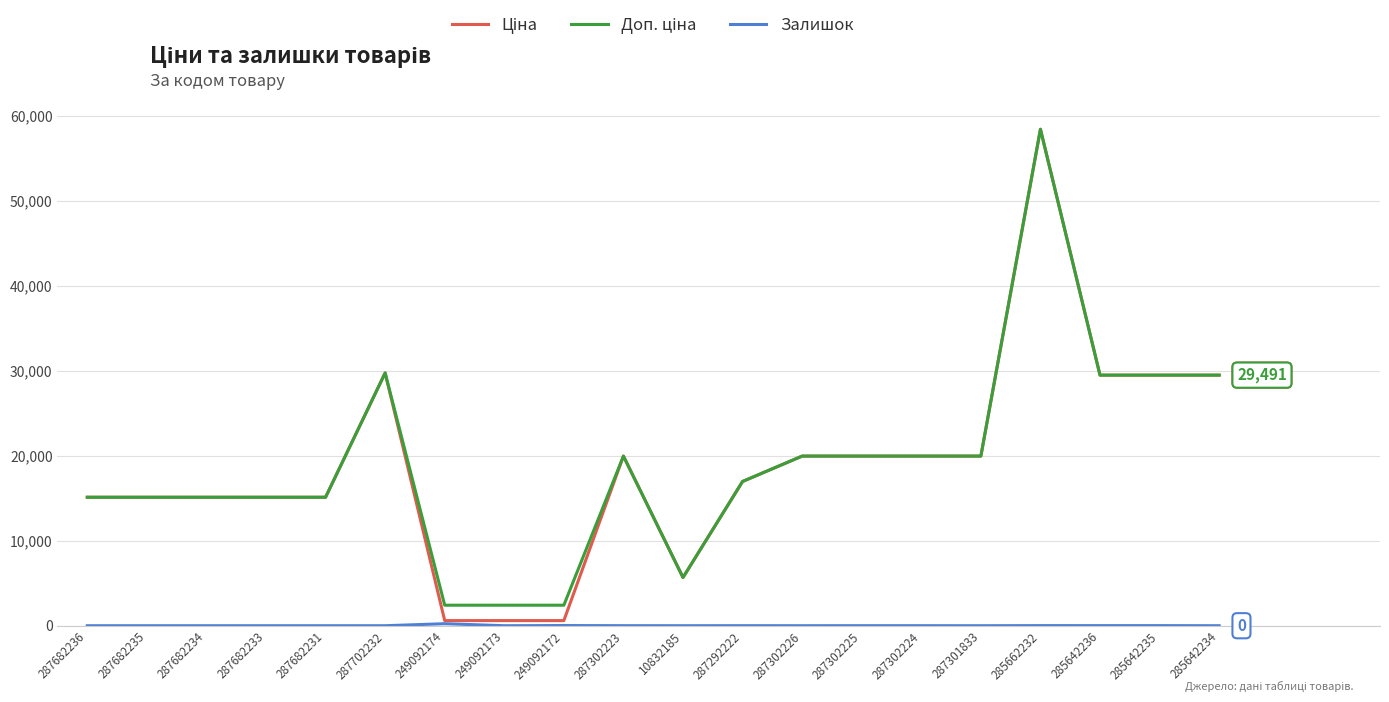

At which category is the sum across all series the highest?

285662232